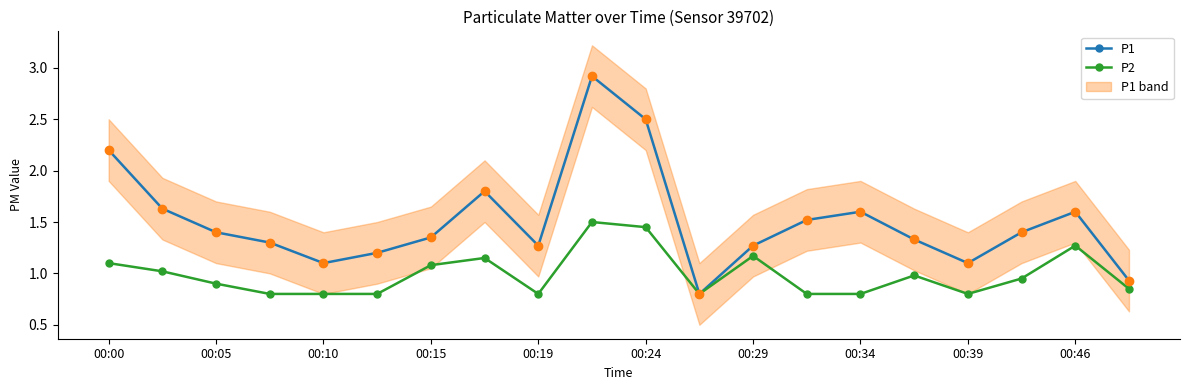

Rank the series at 13 from highest to lowest value.

P1, P2